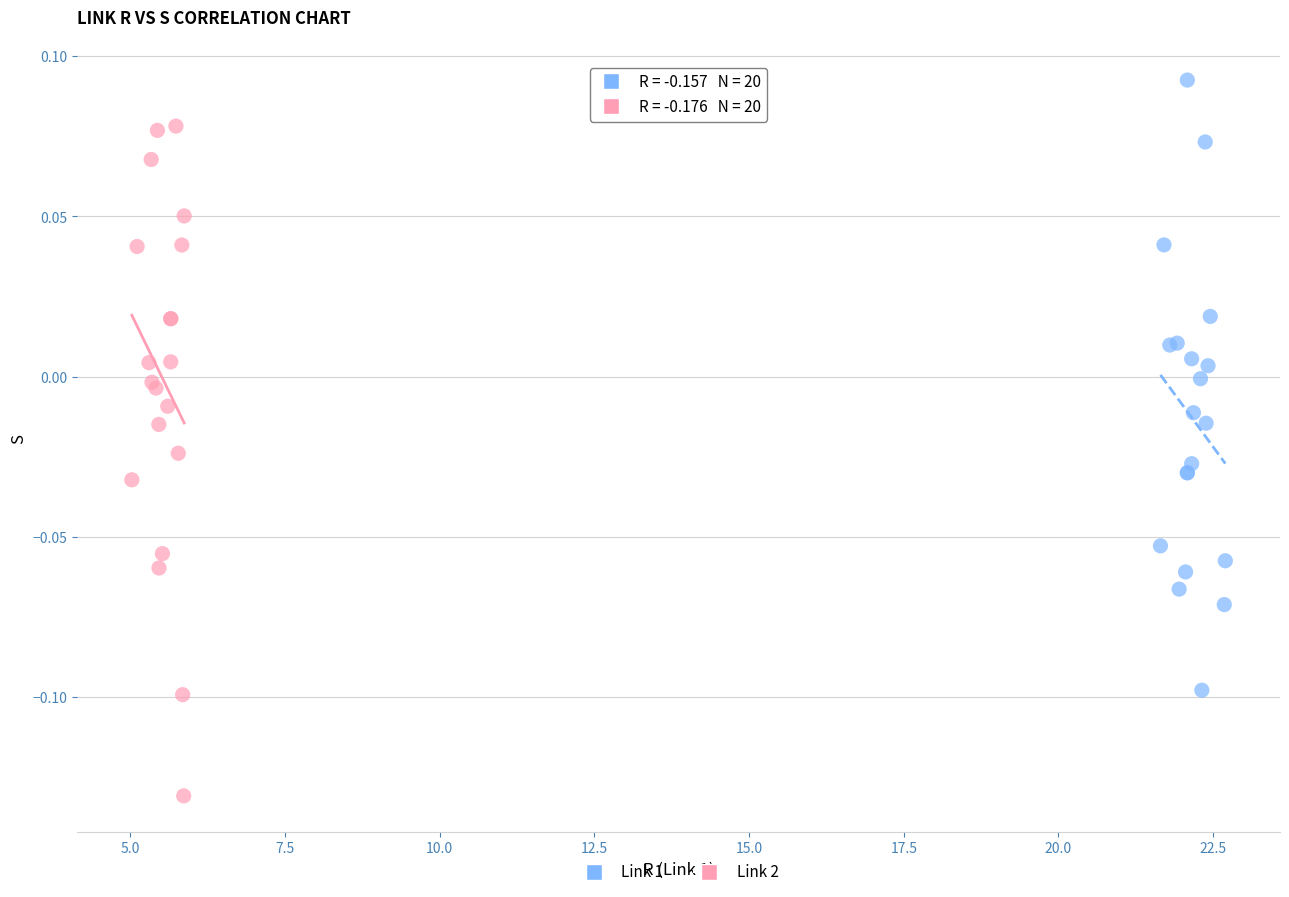

Which series reaches the minimum Y coordinate?

Link 2